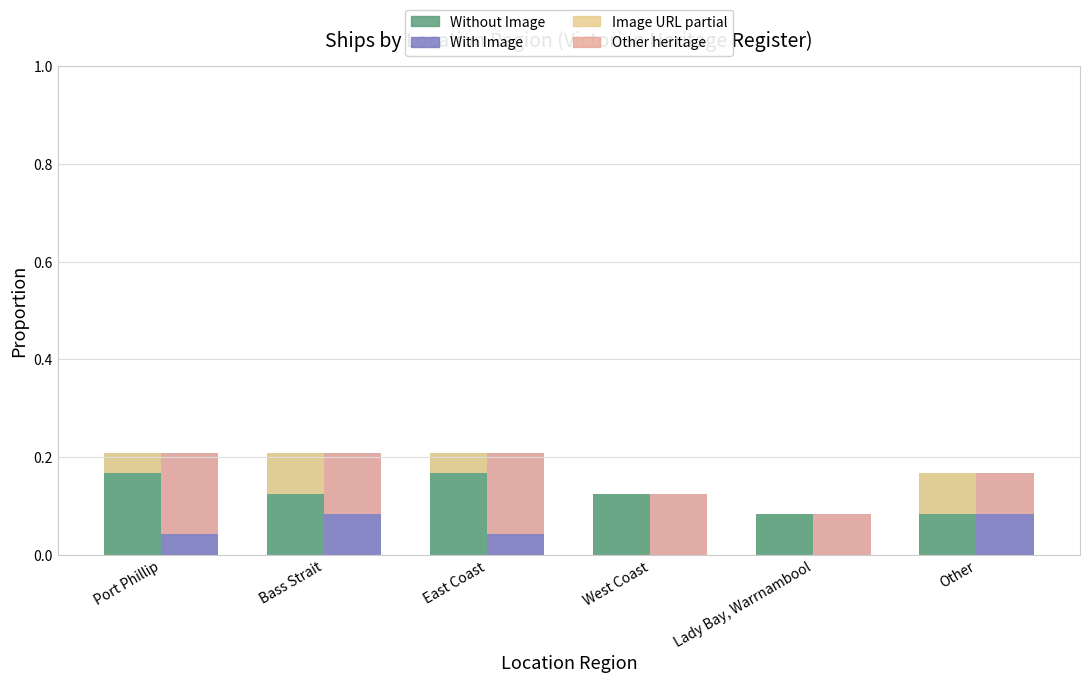

At how many categories does at least one series exceed 0?

6